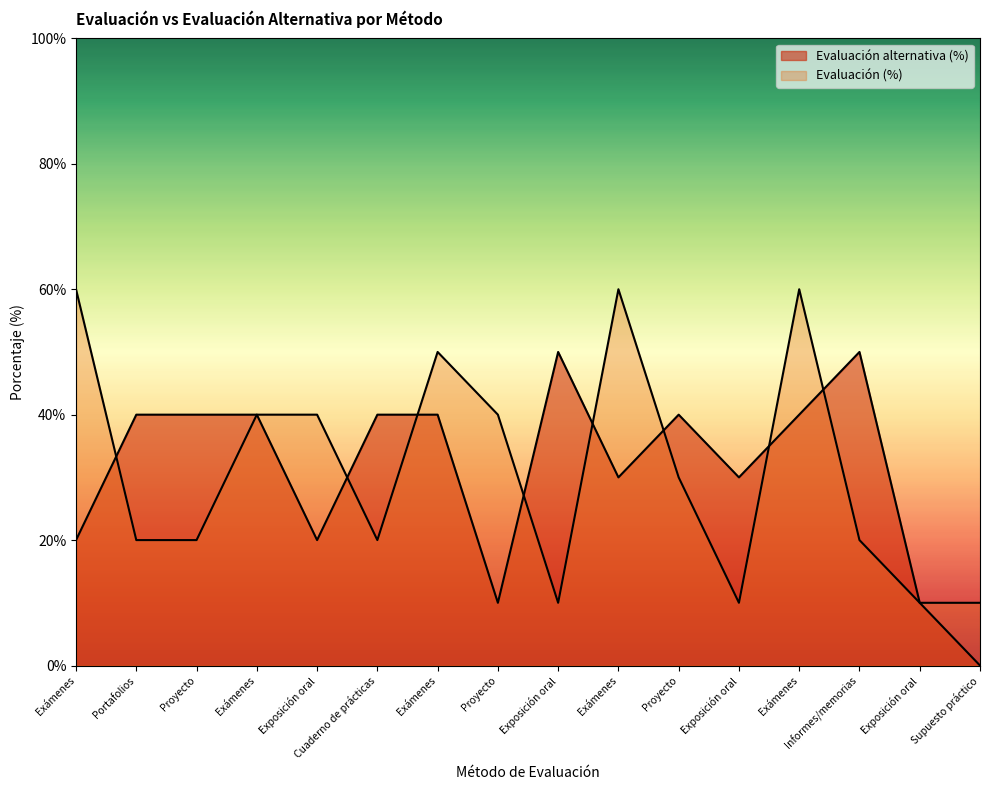

What are all the series names shown in the legend?

Evaluación (%), Evaluación alternativa (%)